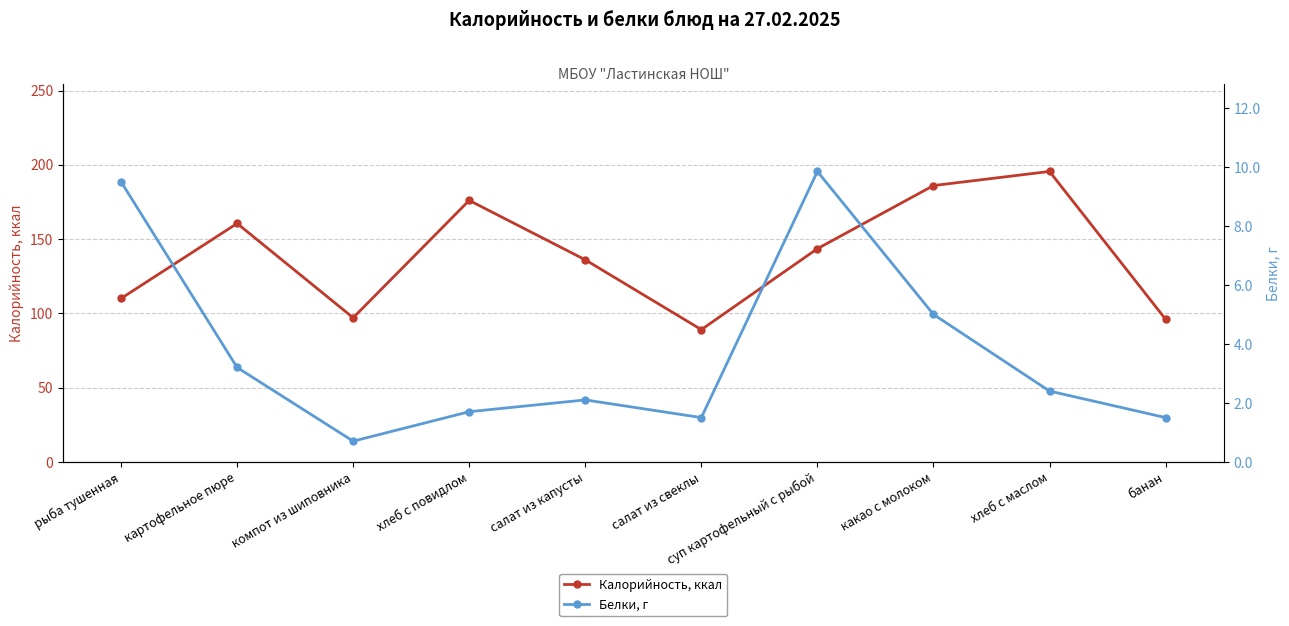

Count the number of data series in this chart.

2